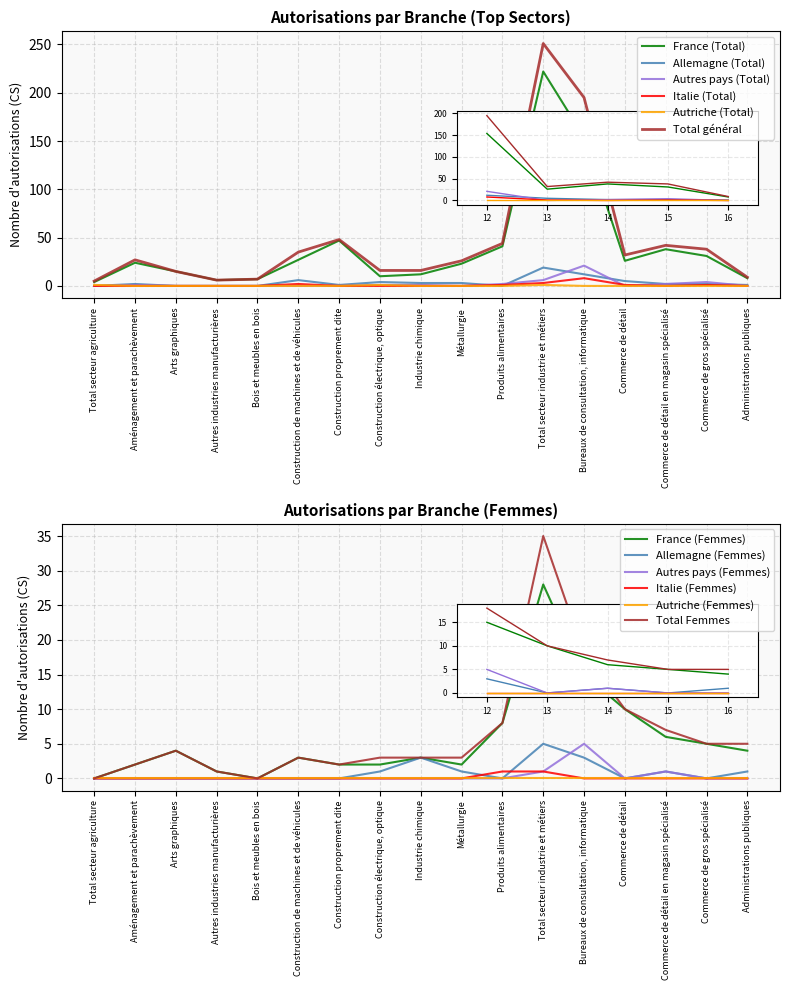

Reading left to right, what are all the values shown in this chart?

France (Total): 4	24	15	6	7	27	47	10	12	23	41	222	154	26	38	31	8
Allemagne (Total): 0	2	0	0	0	6	1	4	3	3	0	19	12	5	2	2	1
Autres pays (Total): 0	1	0	0	0	0	0	1	1	0	2	6	21	0	2	4	0
Italie (Total): 0	0	0	0	0	2	0	0	0	0	1	3	8	1	0	1	0
Autriche (Total): 1	0	0	0	0	0	0	1	0	0	0	1	0	0	0	0	0
Total général: 5	27	15	6	7	35	48	16	16	26	44	251	195	32	42	38	9